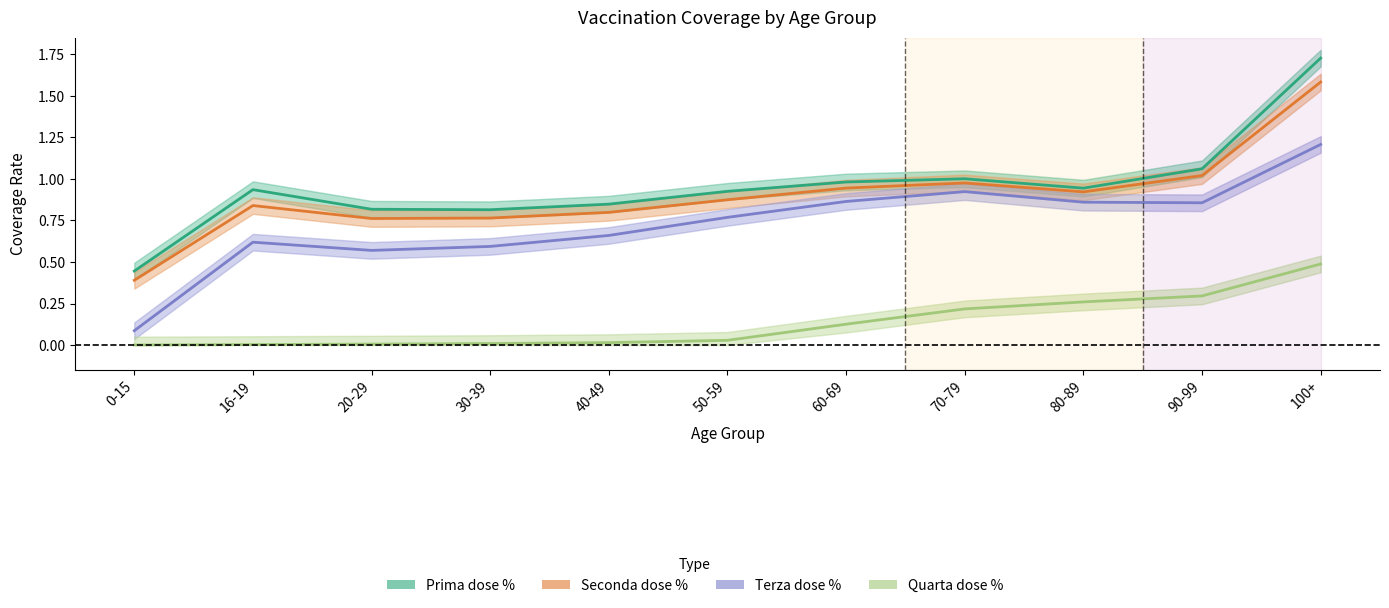

What are all the series names shown in the legend?

Prima dose %, Seconda dose %, Terza dose %, Quarta dose %